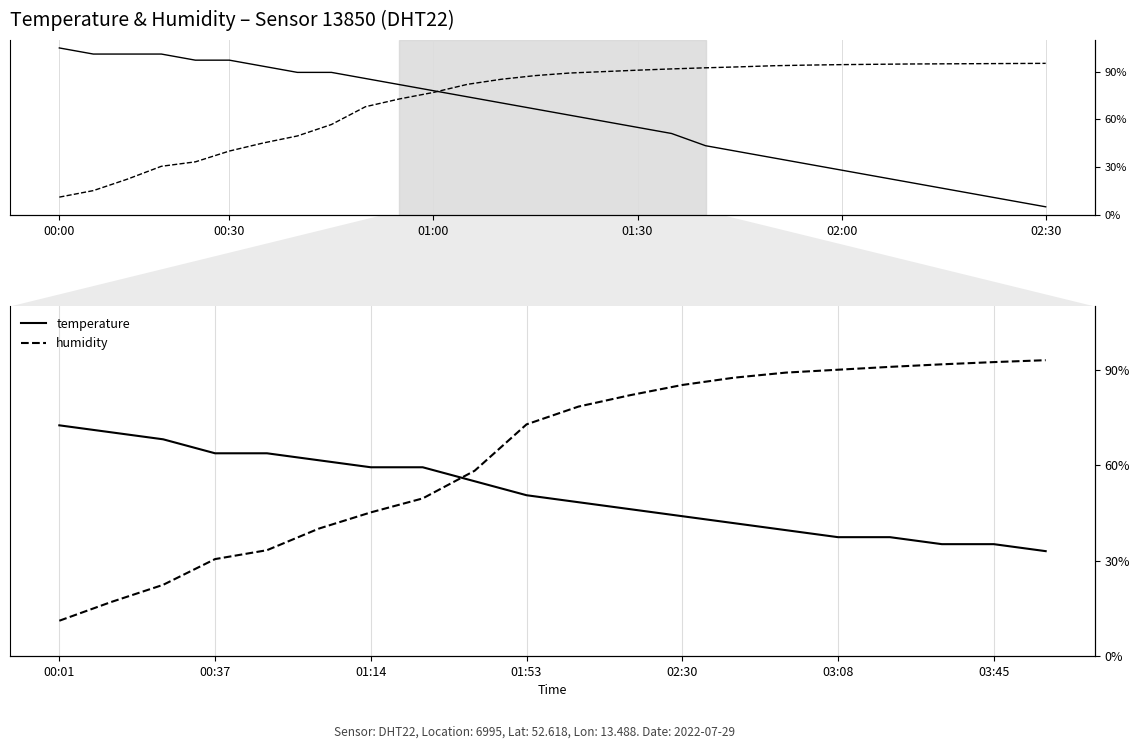

List the series in order of their peak value, lowest first.

temperature, humidity